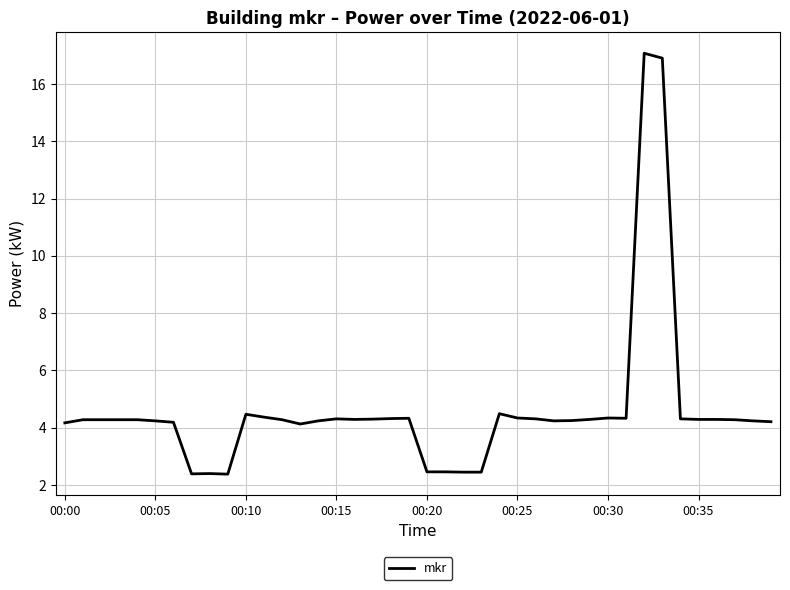

What is the difference between the maximum and minimum values?

14.7